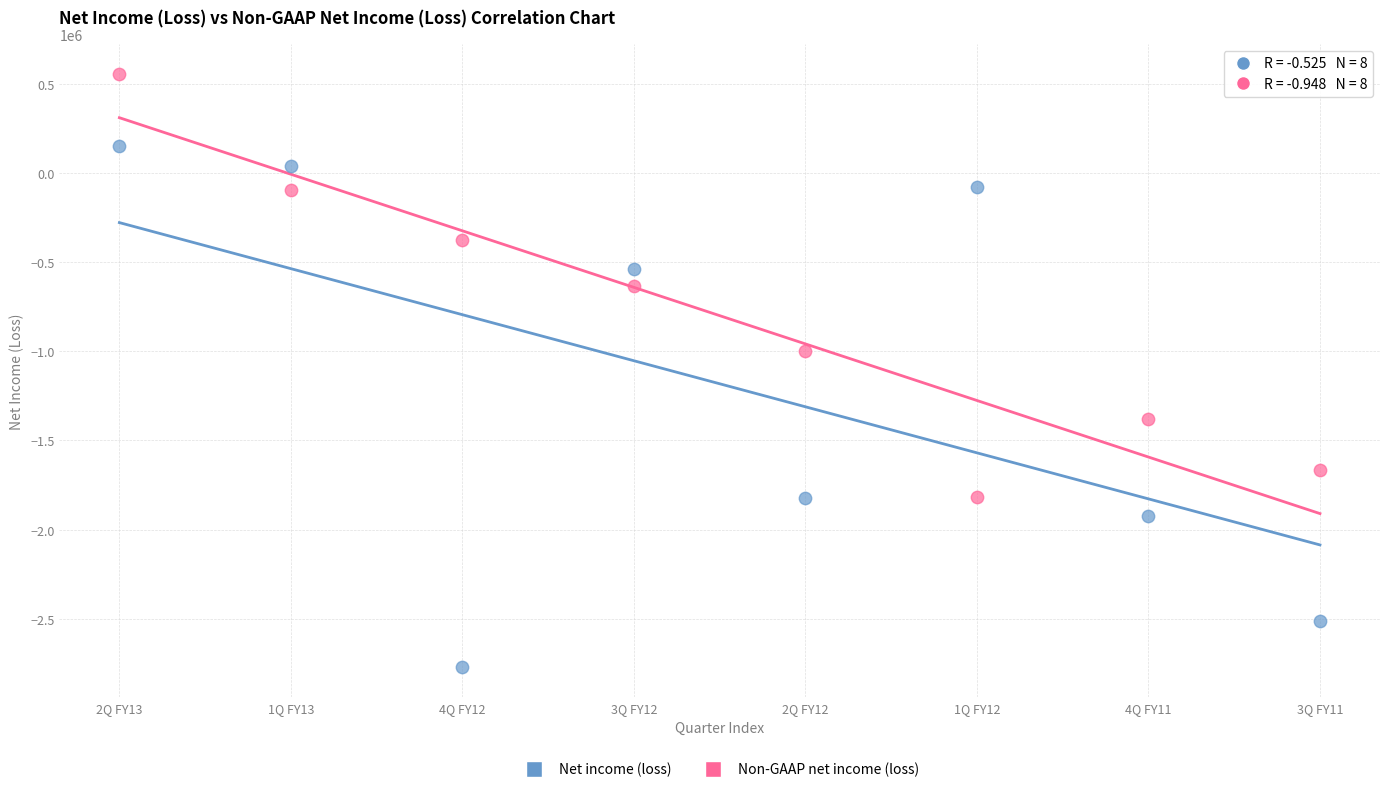

Which series reaches the minimum Y coordinate?

Net income (loss)